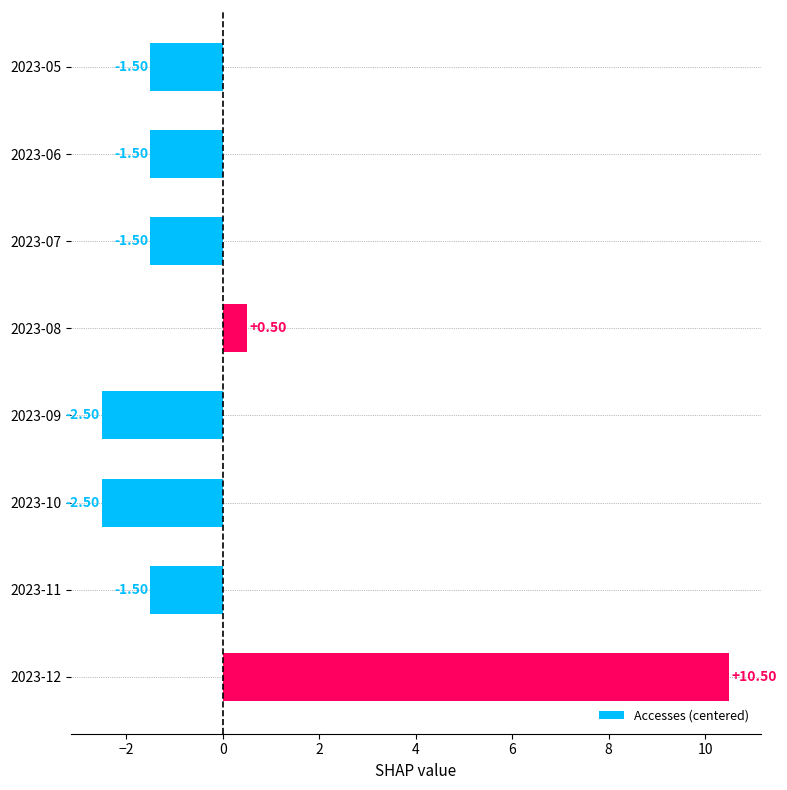

What is the change in value from 2023-09 to 2023-11?

+1.0